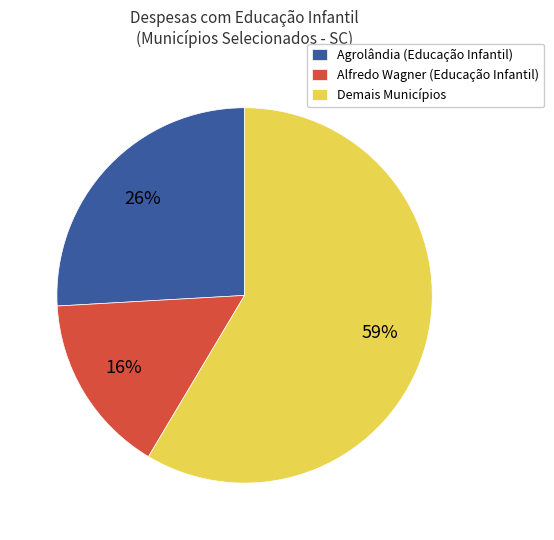

The Agrolândia (Educação Infantil) slice represents 34% of the pie. True or false?

False